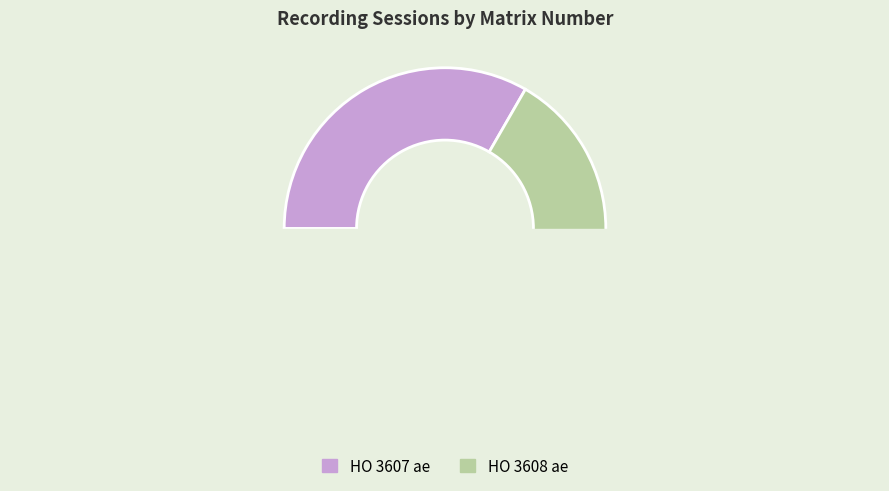

Combined, what portion of the pie is HO 3607 ae and HO 3608 ae?

100.0%